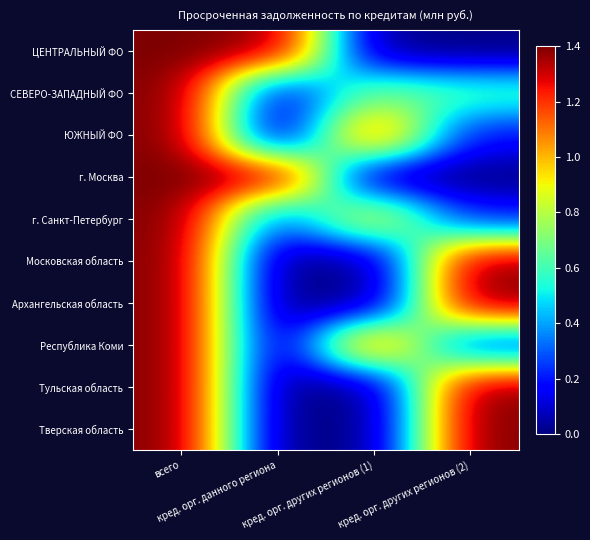

Reading left to right, list all the values displayed in this chart.

ЦЕНТРАЛЬНЫЙ ФО: всего=1.4	кред. орг. данного региона=1.4	кред. орг. других регионов (1)=0.0	кред. орг. других регионов (2)=0.0
СЕВЕРО-ЗАПАДНЫЙ ФО: всего=1.4	кред. орг. данного региона=0.1	кред. орг. других регионов (1)=0.7	кред. орг. других регионов (2)=0.6
ЮЖНЫЙ ФО: всего=1.4	кред. орг. данного региона=0.0	кред. орг. других регионов (1)=1.2	кред. орг. других регионов (2)=0.2
г. Москва: всего=1.4	кред. орг. данного региона=1.4	кред. орг. других регионов (1)=0.0	кред. орг. других регионов (2)=0.0
г. Санкт-Петербург: всего=1.4	кред. орг. данного региона=0.3	кред. орг. других регионов (1)=0.9	кред. орг. других регионов (2)=0.2
Московская область: всего=1.4	кред. орг. данного региона=0.0	кред. орг. других регионов (1)=0.0	кред. орг. других регионов (2)=1.4
Архангельская область: всего=1.4	кред. орг. данного региона=0.0	кред. орг. других регионов (1)=0.0	кред. орг. других регионов (2)=1.4
Республика Коми: всего=1.4	кред. орг. данного региона=0.0	кред. орг. других регионов (1)=1.2	кред. орг. других регионов (2)=0.2
Тульская область: всего=1.4	кред. орг. данного региона=0.0	кред. орг. других регионов (1)=0.0	кред. орг. других регионов (2)=1.4
Тверская область: всего=1.4	кред. орг. данного региона=0.0	кред. орг. других регионов (1)=0.0	кред. орг. других регионов (2)=1.4